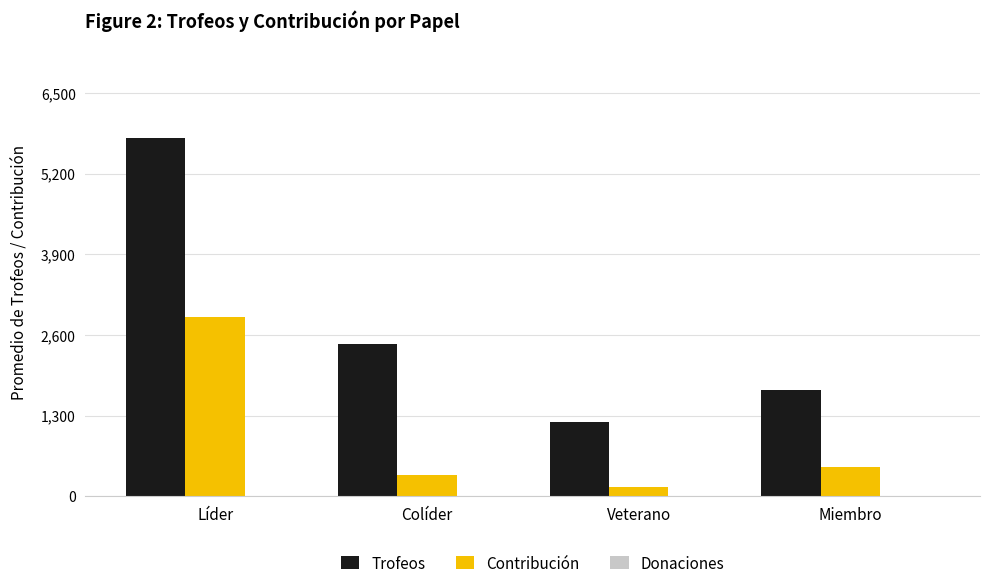

Does the chart contain stacked bars?

No